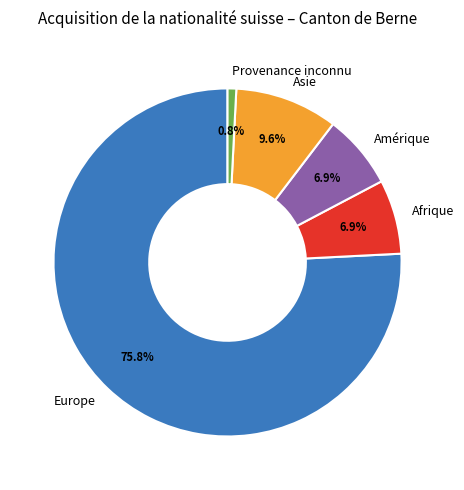

Does Europe account for over 50% of the chart?

Yes